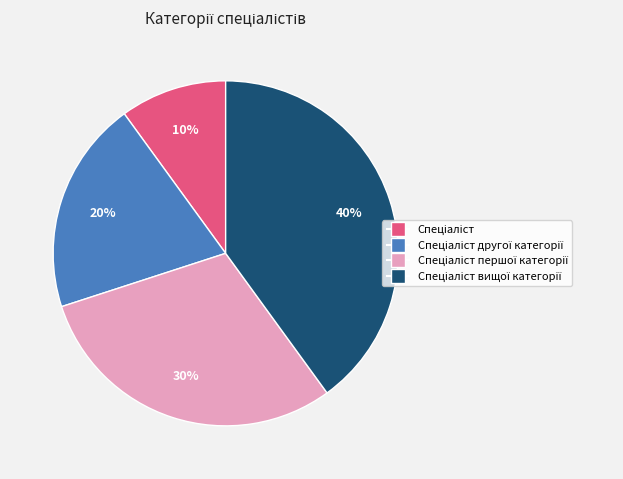

Is there a majority slice in this chart?

No